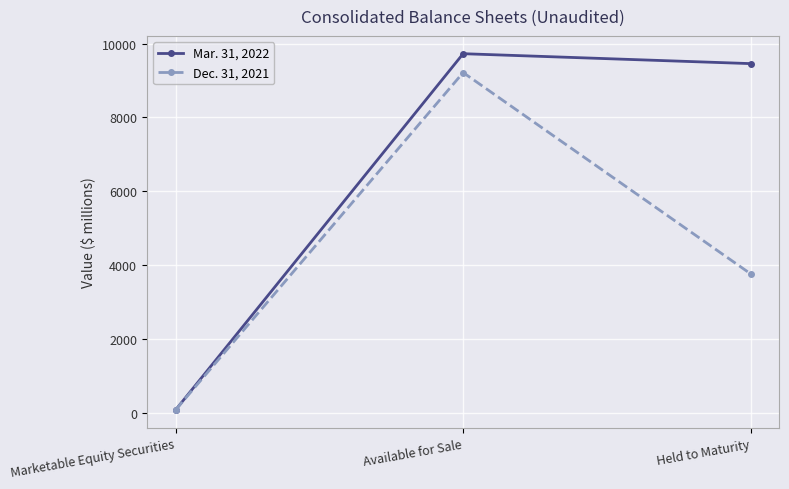

What is the difference between the maximum and minimum values in the Dec. 31, 2021 series?

9142